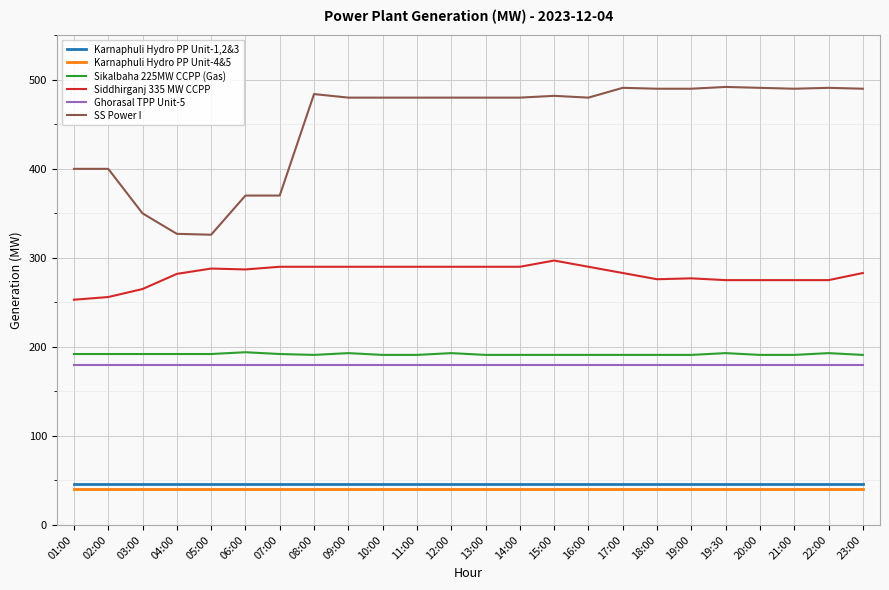

Count the Sikalbaha 225MW CCPP (Gas) values in the range 191 to 192.

19